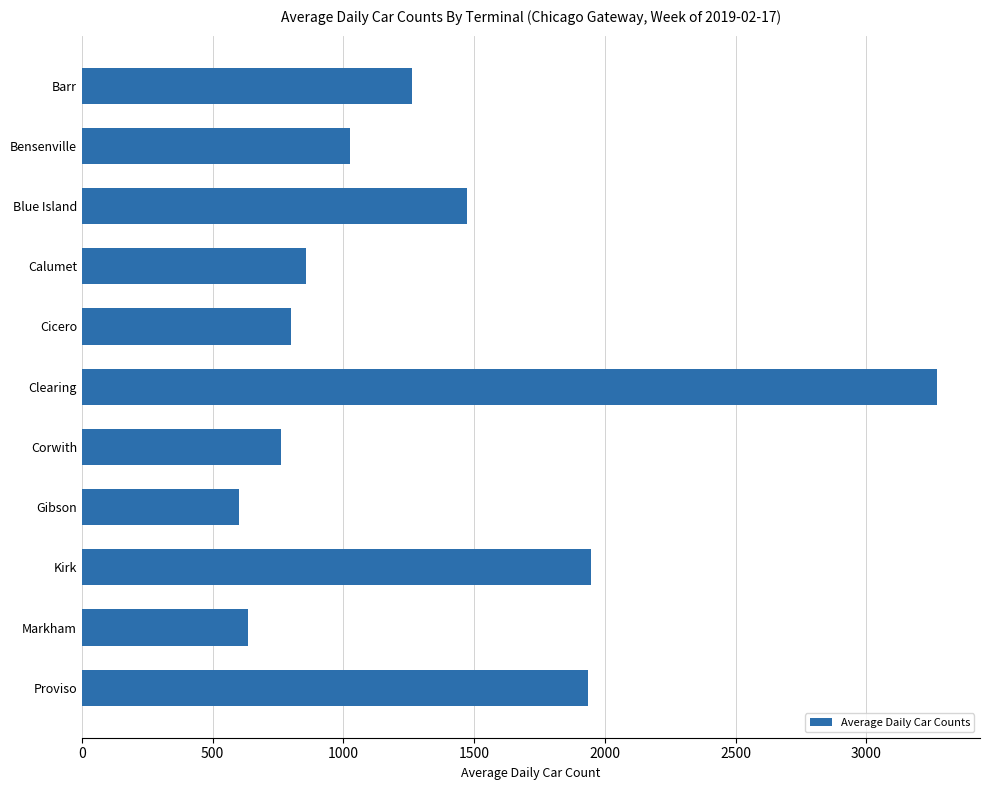

True or false: the data shows 763 at Corwith.

True